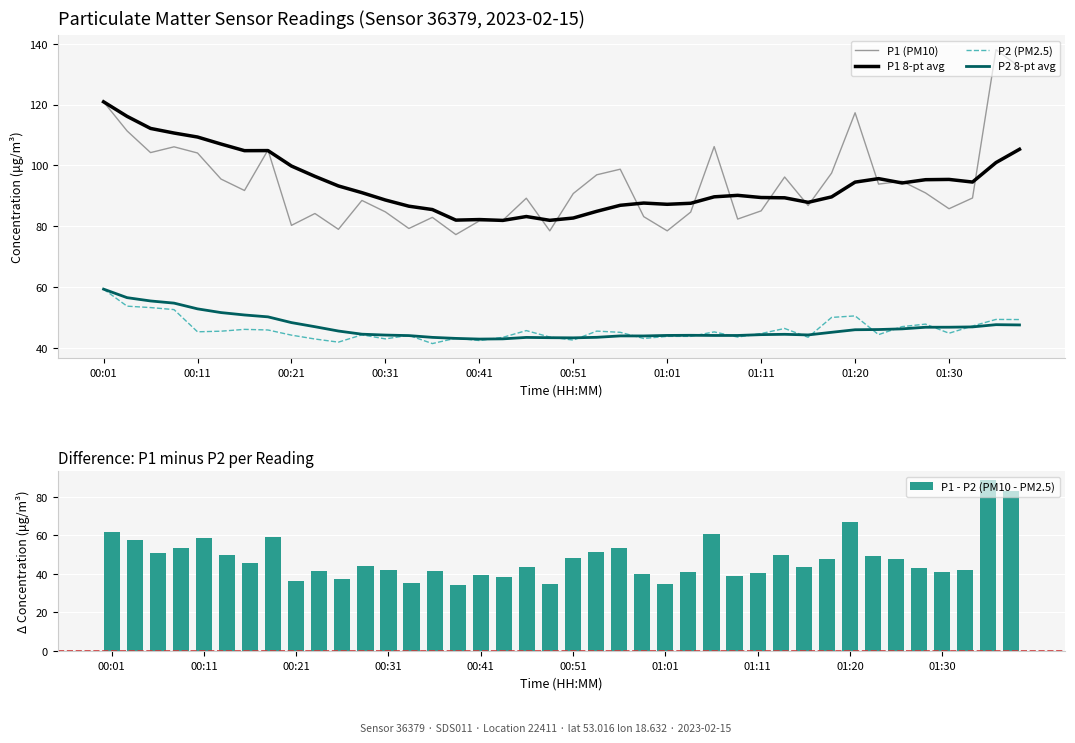

What is the highest value of the P1 8-pt avg series?

120.9